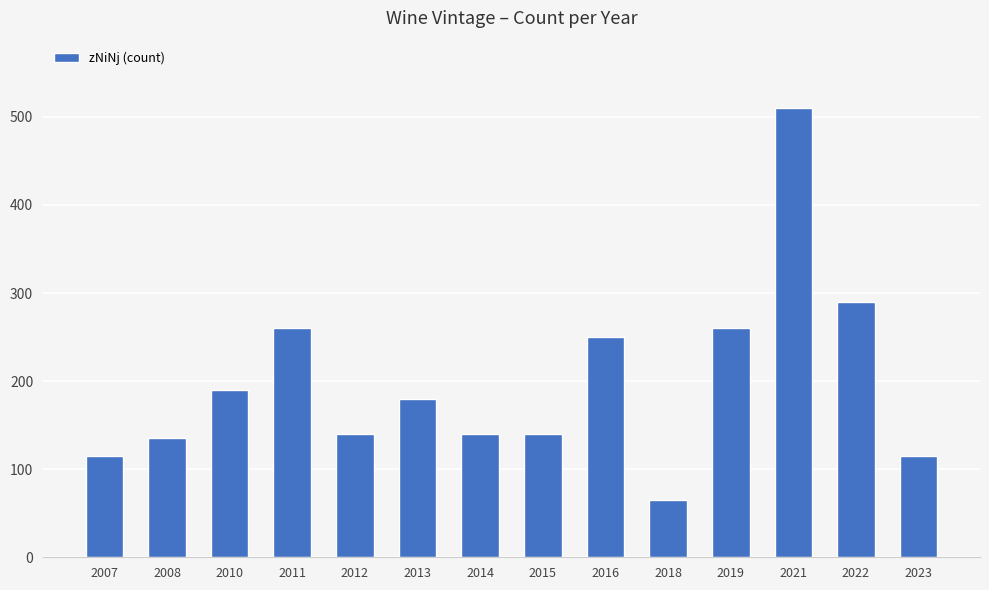

What is the sum of all values?

2790